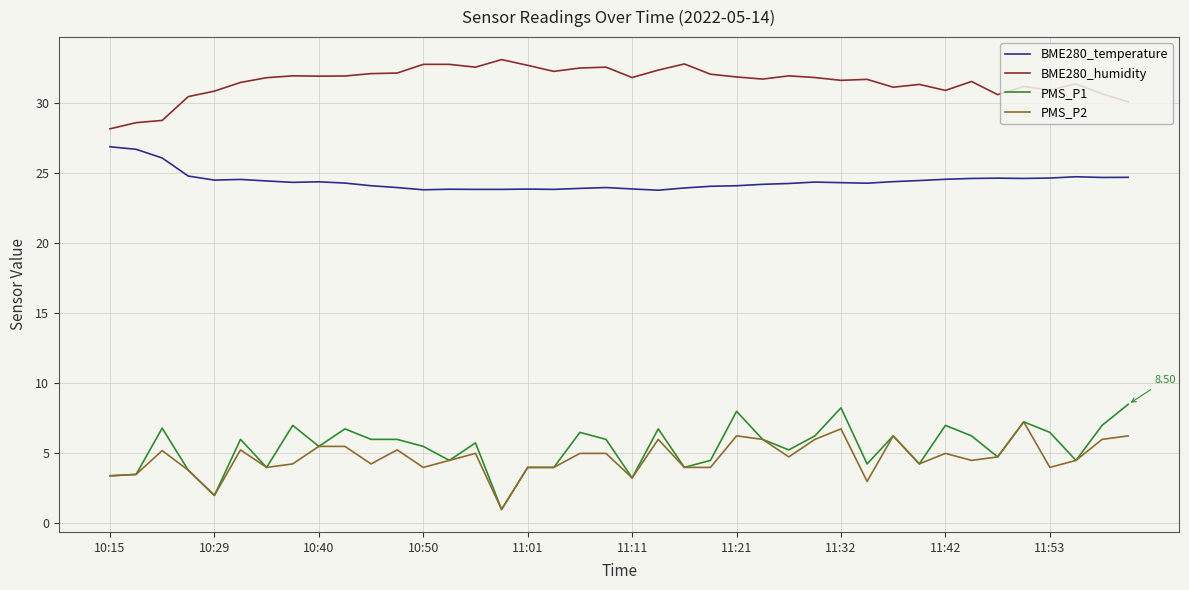

How many categories are shown in the chart?

40